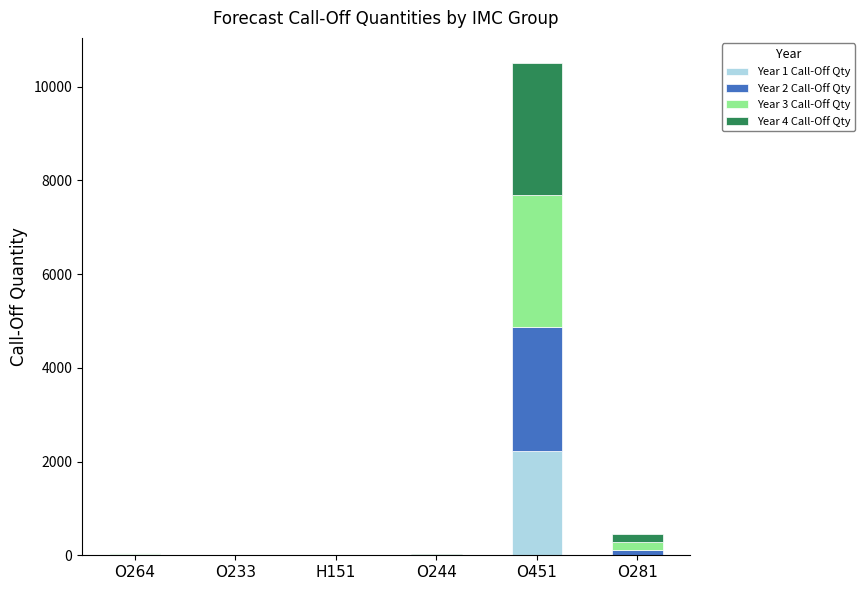

The Year 1 Call-Off Qty series shows 2220 at O451. True or false?

True